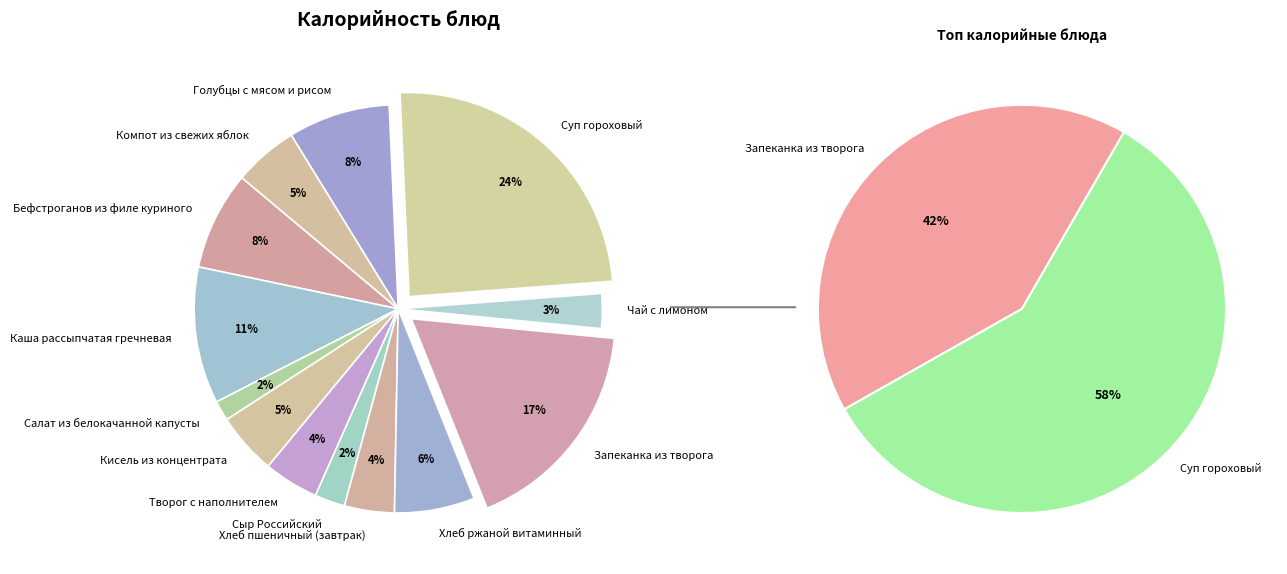

What is the total percentage of Запеканка из творога and Кисель из концентрата?

22.3%